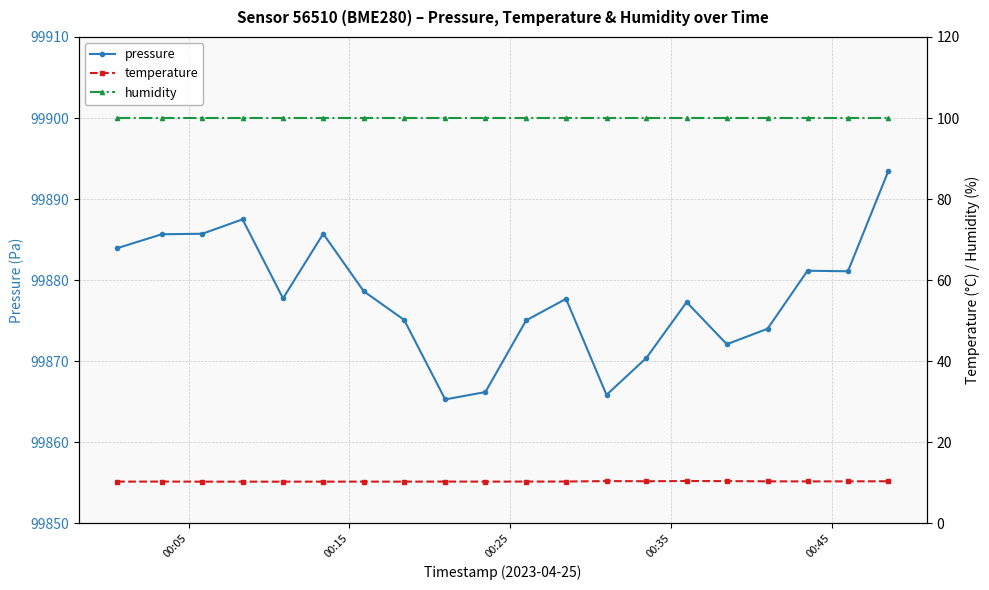

True or false: pressure has more than 0 interior local peaks.

True